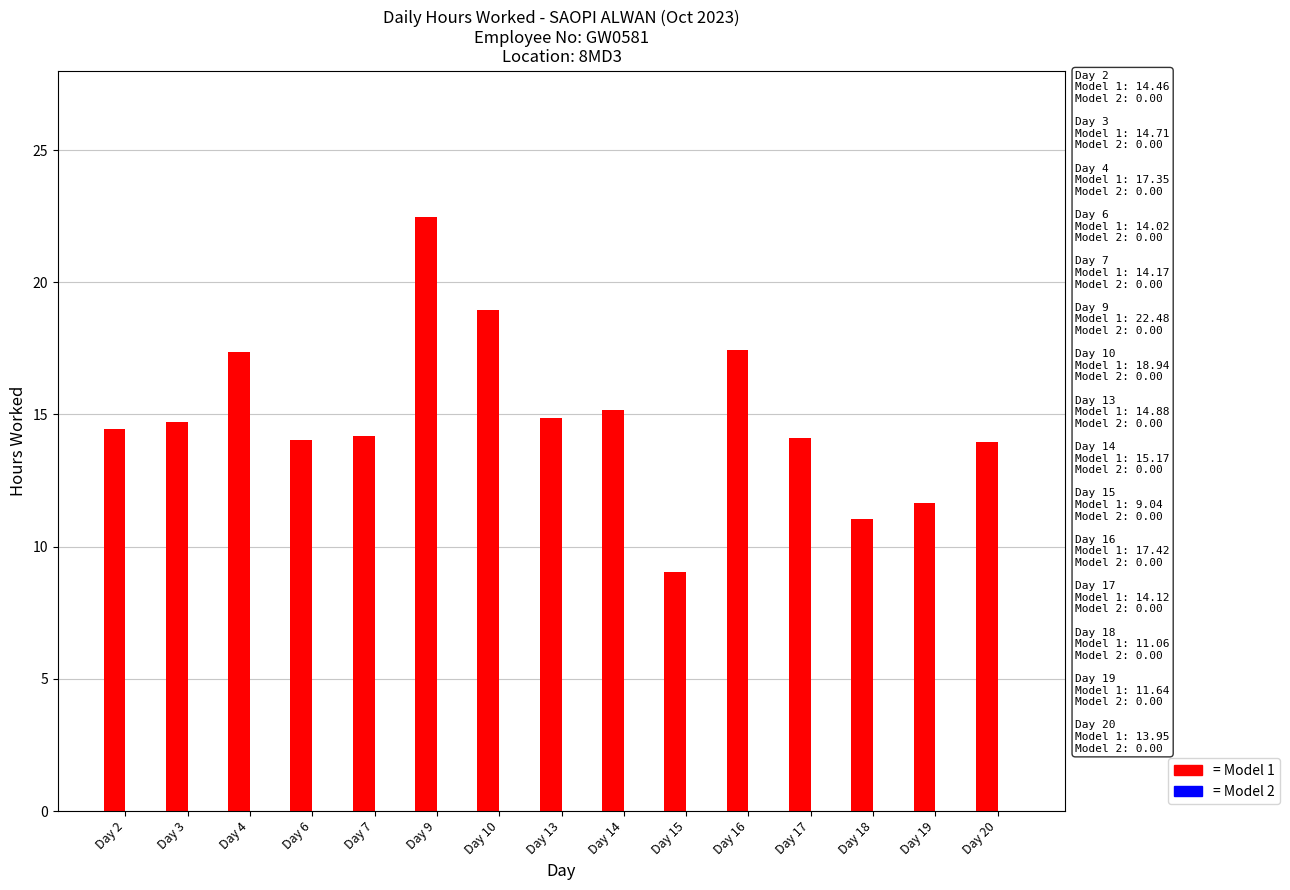

What is the sum of all values?

223.4